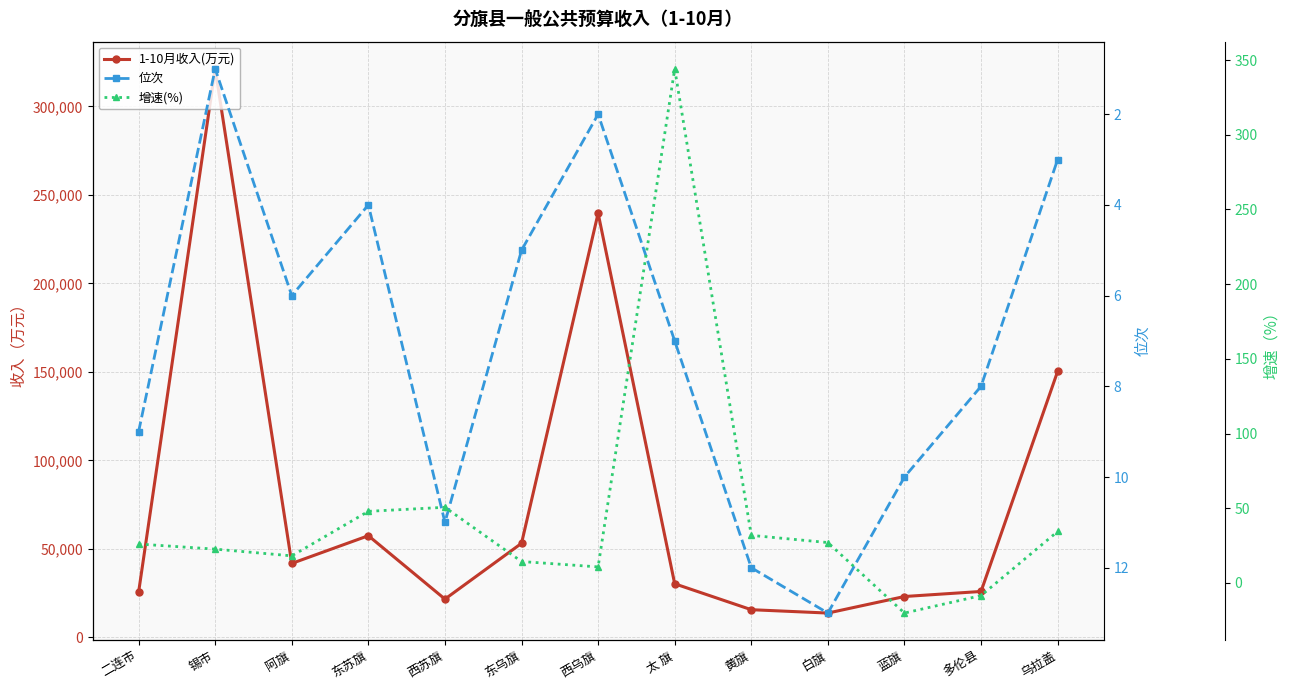

Reading left to right, list all the values displayed in this chart.

1-10月收入(万元): 二连市=25493.0	锡市=321141.0	阿旗=41764.0	东苏旗=57419.0	西苏旗=21606.0	东乌旗=53123.0	西乌旗=239581.0	太 旗=30263.0	黄旗=15621.0	白旗=13723.0	蓝旗=23073.0	多伦县=25918.0	乌拉盖=150229.0
位次: 二连市=9.0	锡市=1.0	阿旗=6.0	东苏旗=4.0	西苏旗=11.0	东乌旗=5.0	西乌旗=2.0	太 旗=7.0	黄旗=12.0	白旗=13.0	蓝旗=10.0	多伦县=8.0	乌拉盖=3.0
增速(%): 二连市=26.0	锡市=22.6	阿旗=18.1	东苏旗=47.9	西苏旗=50.6	东乌旗=14.3	西乌旗=10.7	太 旗=344.1	黄旗=31.8	白旗=27.0	蓝旗=-20.2	多伦县=-8.5	乌拉盖=34.4